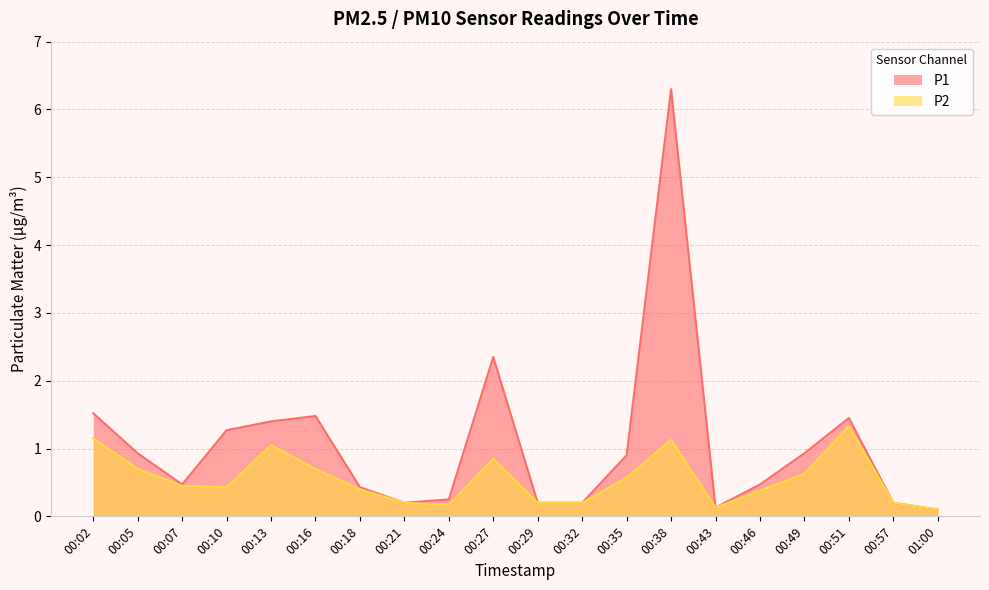

Reading left to right, extract all data points from this chart.

P1: 00:02=1.5	00:05=0.9	00:07=0.5	00:10=1.3	00:13=1.4	00:16=1.5	00:18=0.4	00:21=0.2	00:24=0.2	00:27=2.4	00:29=0.2	00:32=0.2	00:35=0.9	00:38=6.3	00:43=0.1	00:46=0.5	00:49=0.9	00:51=1.4	00:57=0.2	01:00=0.1
P2: 00:02=1.1	00:05=0.7	00:07=0.5	00:10=0.4	00:13=1.1	00:16=0.7	00:18=0.4	00:21=0.2	00:24=0.2	00:27=0.8	00:29=0.2	00:32=0.2	00:35=0.6	00:38=1.1	00:43=0.1	00:46=0.4	00:49=0.6	00:51=1.3	00:57=0.2	01:00=0.1